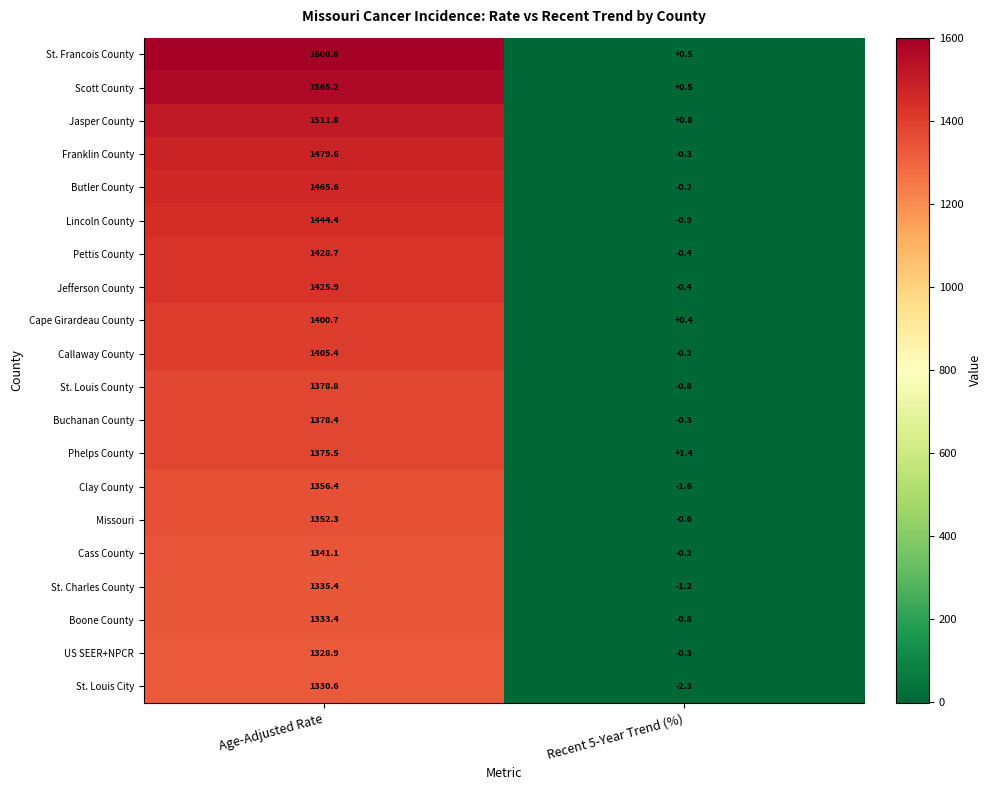

What is the difference between the highest and lowest values at Age-Adjusted Rate?

271.9